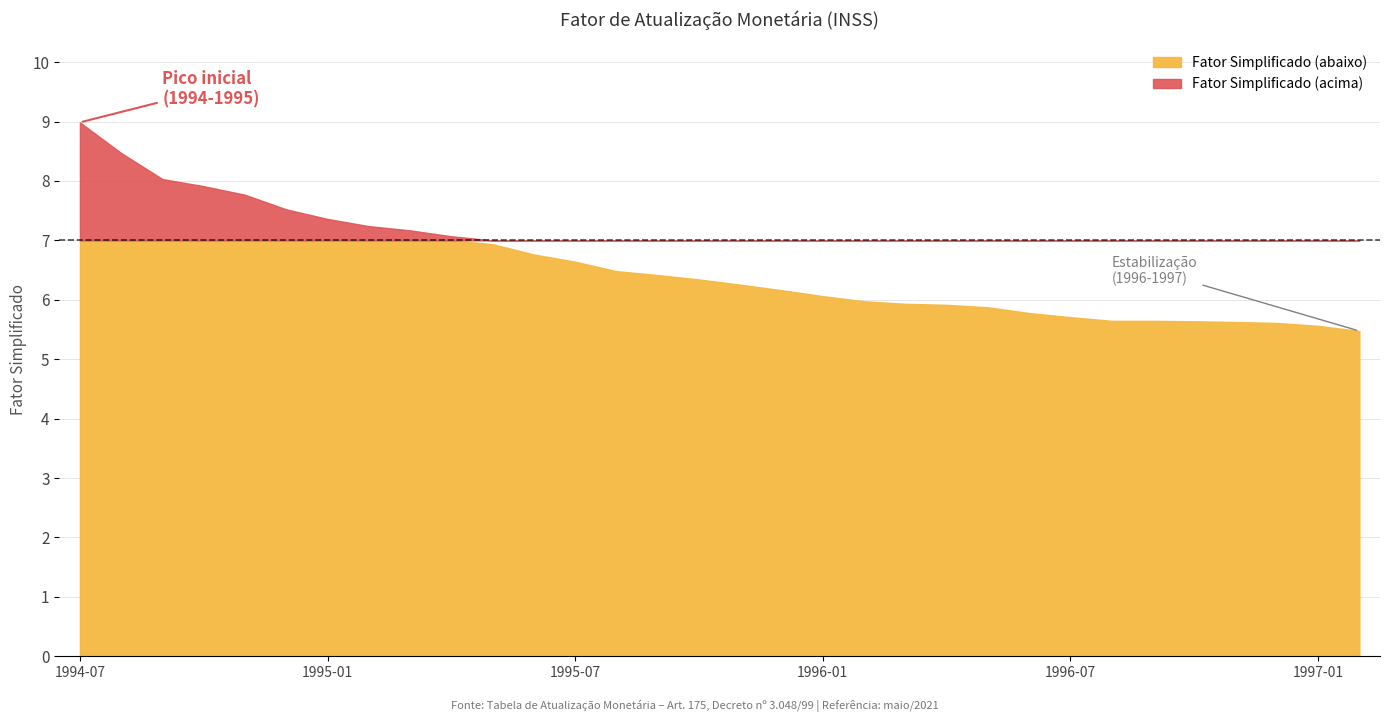

True or false: there are more than 1 points higher than both neighbors.

False